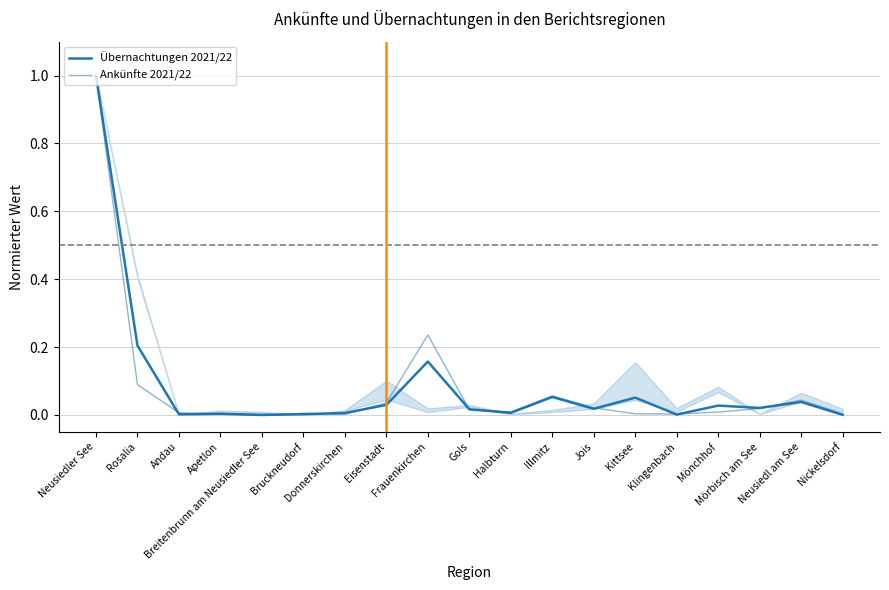

True or false: Übernachtungen 2021/22 has a value of 1.0 at Neusiedler See.

True